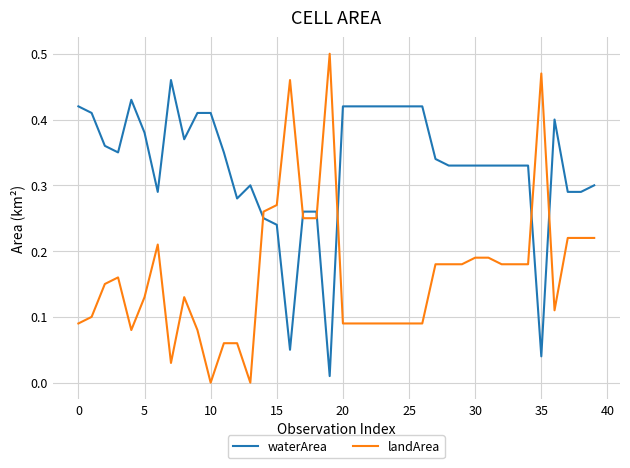

Which series has the largest range (max minus min)?

landArea